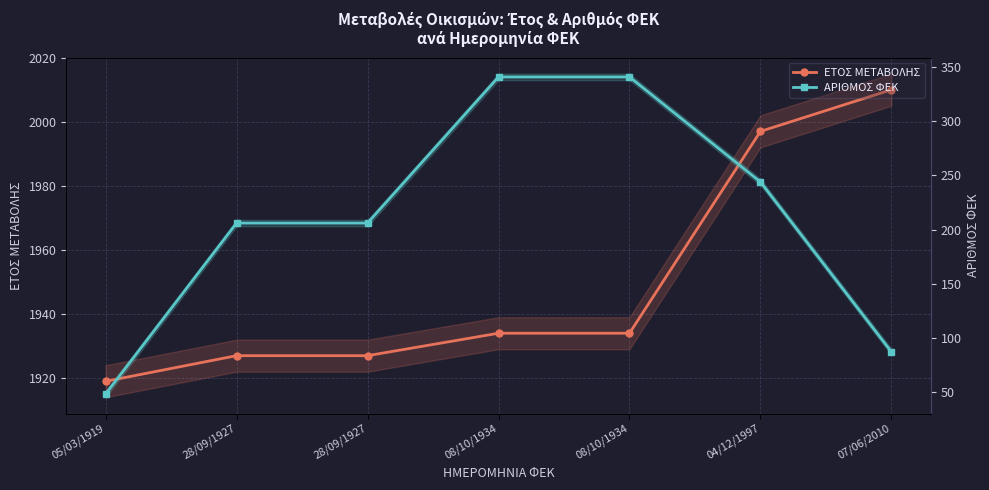

At which category is the sum across all series the highest?

08/10/1934